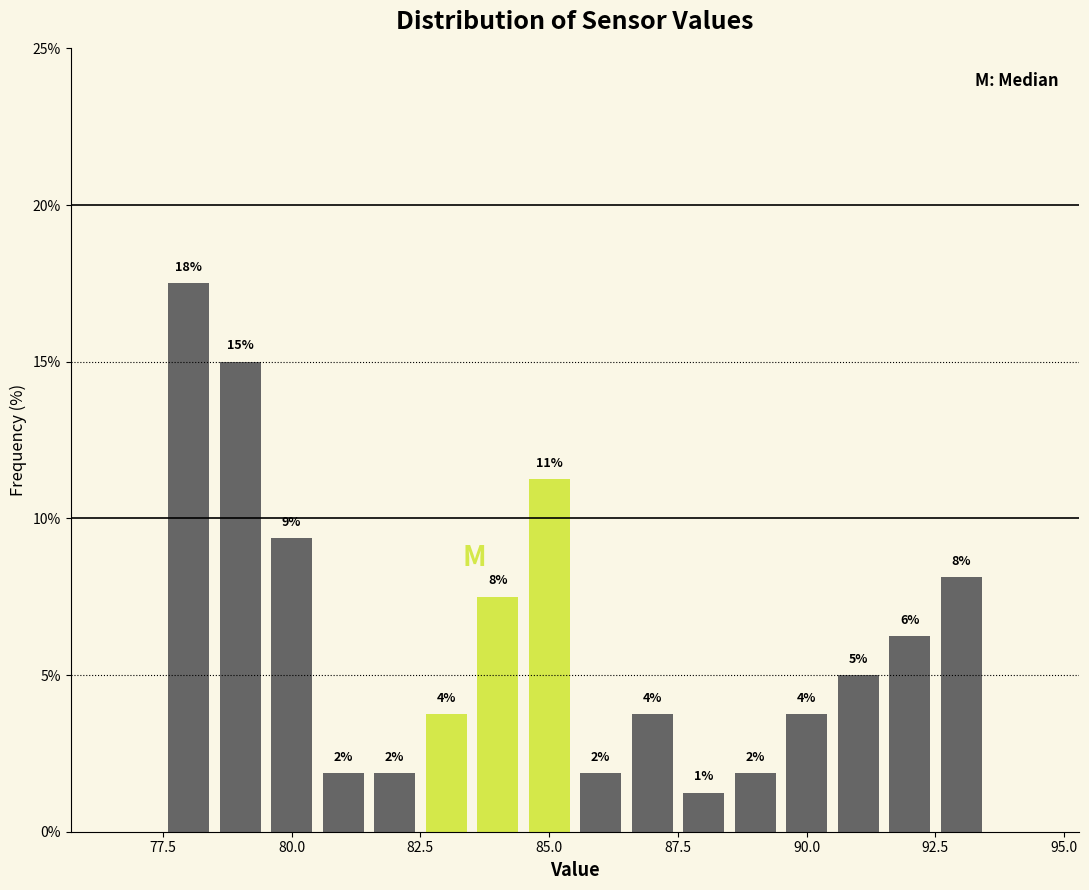

Read against the x-axis, roughly where is the centre of the tallest bar?

78.0